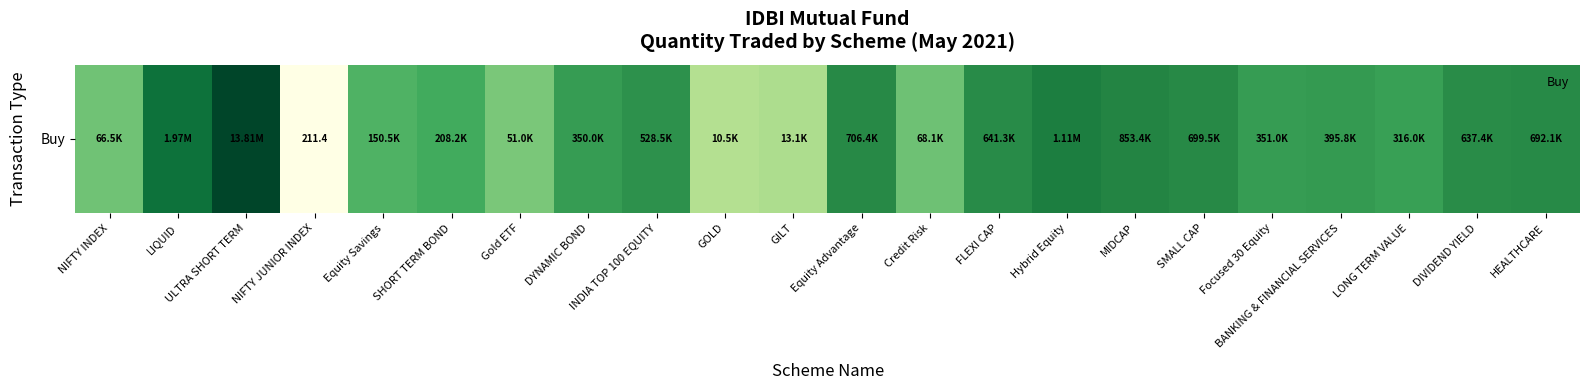

Reading left to right, what are all the values shown in this chart?

NIFTY INDEX=66493.4	LIQUID=1974782.5	ULTRA SHORT TERM=13807212.2	NIFTY JUNIOR INDEX=211.4	Equity Savings=150536.3	SHORT TERM BOND=208218.4	Gold ETF=50983.0	DYNAMIC BOND=350009.5	INDIA TOP 100 EQUITY=528518.9	GOLD=10523.8	GILT=13118.1	Equity Advantage=706440.4	Credit Risk=68061.7	FLEXI CAP=641277.2	Hybrid Equity=1113891.8	MIDCAP=853366.5	SMALL CAP=699466.4	Focused 30 Equity=351025.9	BANKING & FINANCIAL SERVICES=395812.7	LONG TERM VALUE=315991.0	DIVIDEND YIELD=637415.7	HEALTHCARE=692104.8